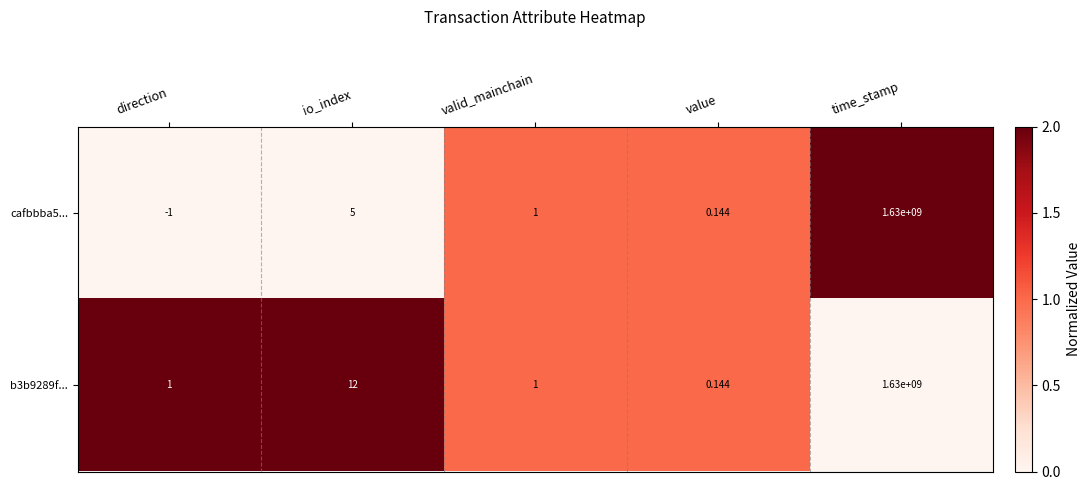

Which category has the lowest value across all series?

direction